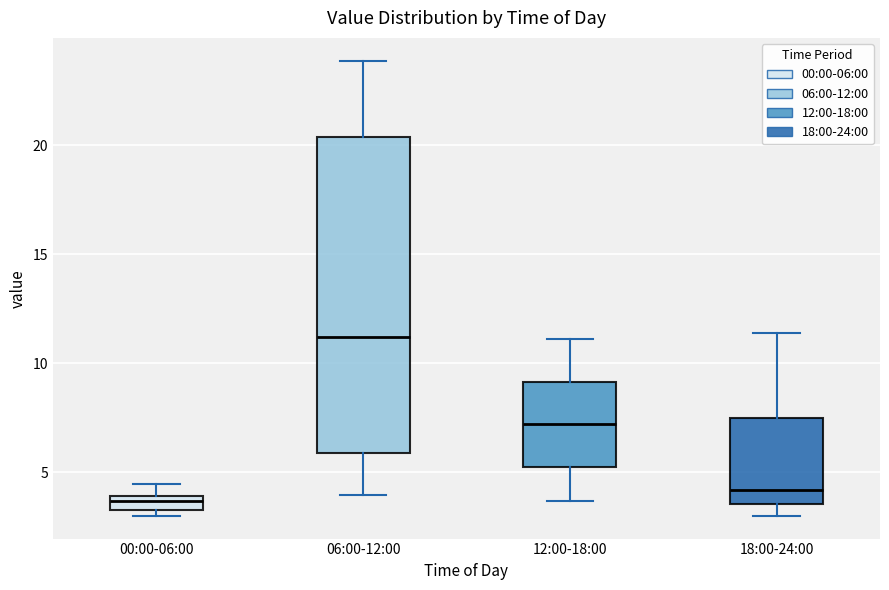

Which box's median line is the highest?

06:00-12:00